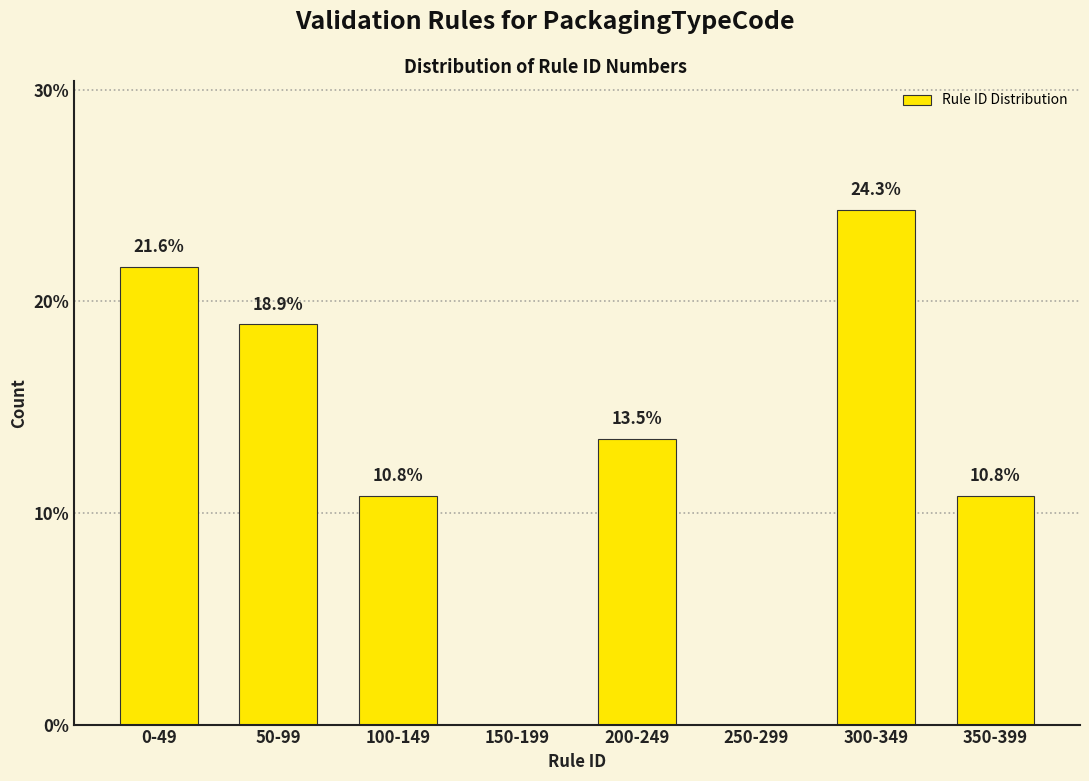

Reading left to right, list all the values displayed in this chart.

0-49=21.6	50-99=18.9	100-149=10.8	150-199=0.0	200-249=13.5	250-299=0.0	300-349=24.3	350-399=10.8